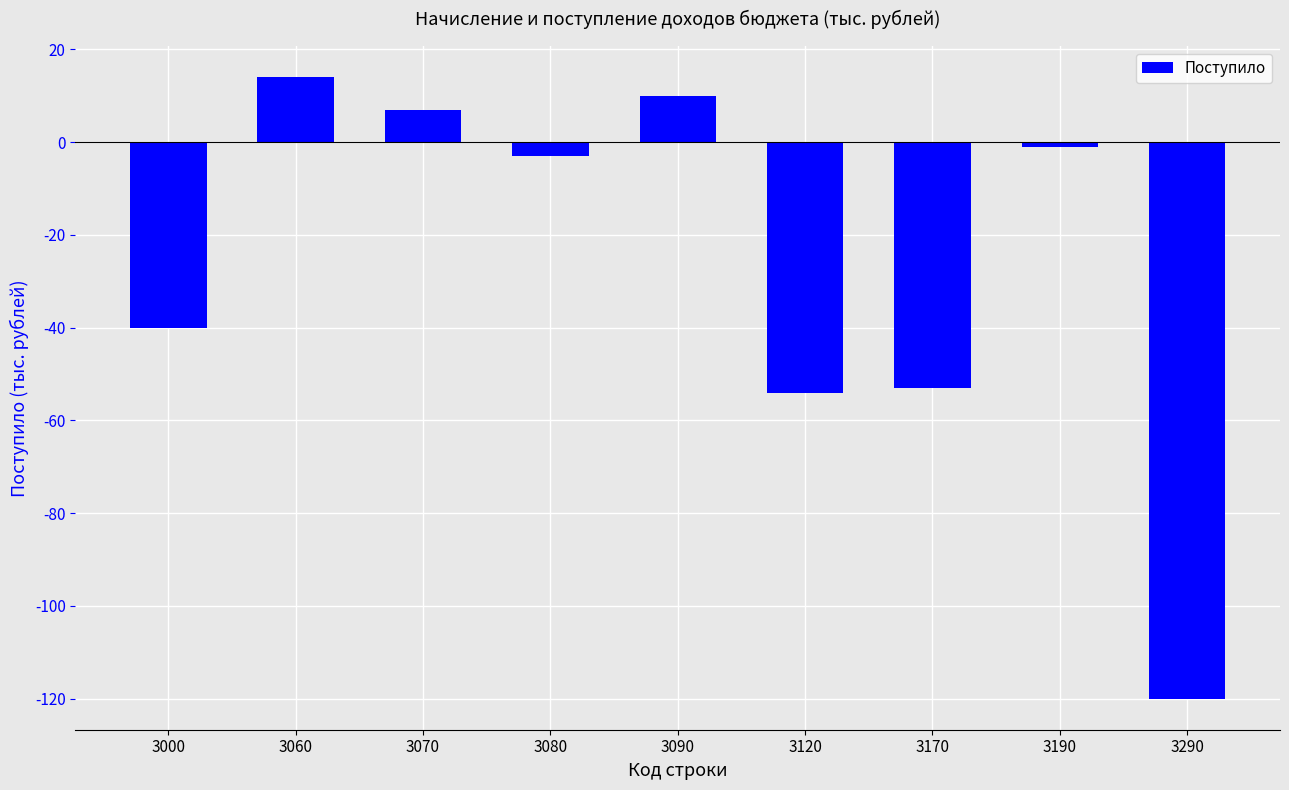

Is it true that the value at 3090 is 10?

True